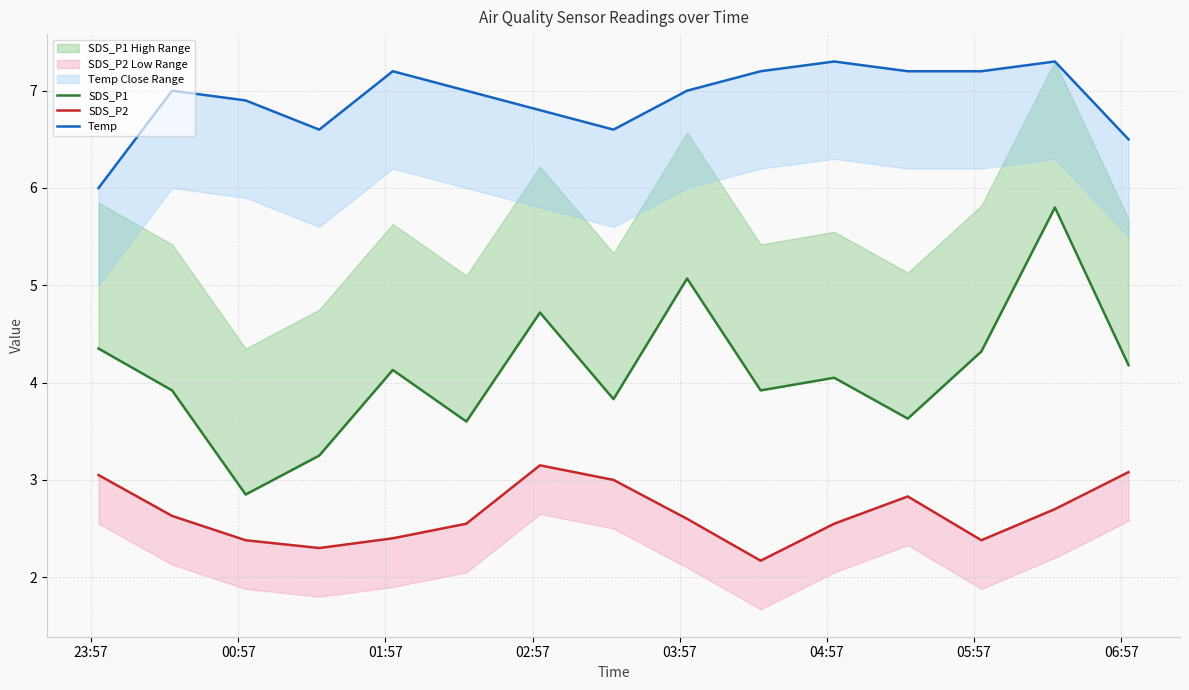

True or false: SDS_P2 and SDS_P1 intersect in this chart.

False